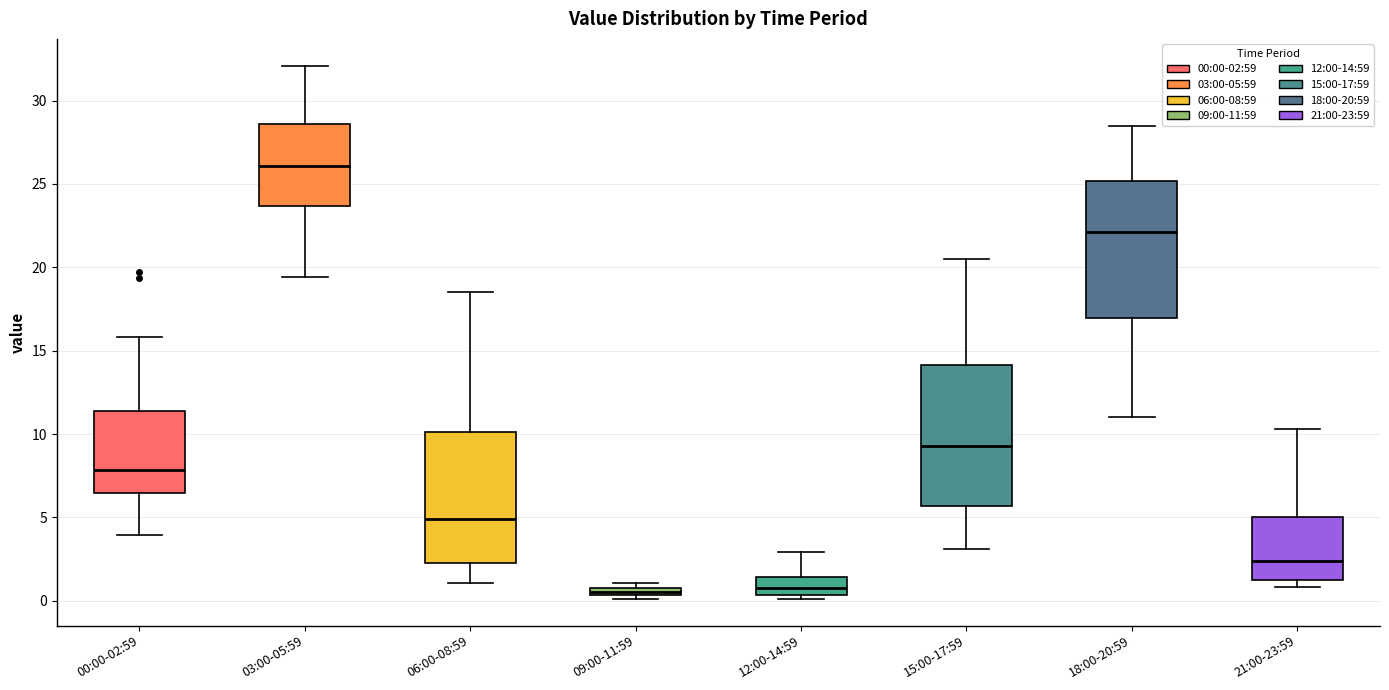

Where is the lower edge of the box for 21:00-23:59 on the y-axis? The values are not printed on the chart, so give them approximately, as read against the axis.

1.5